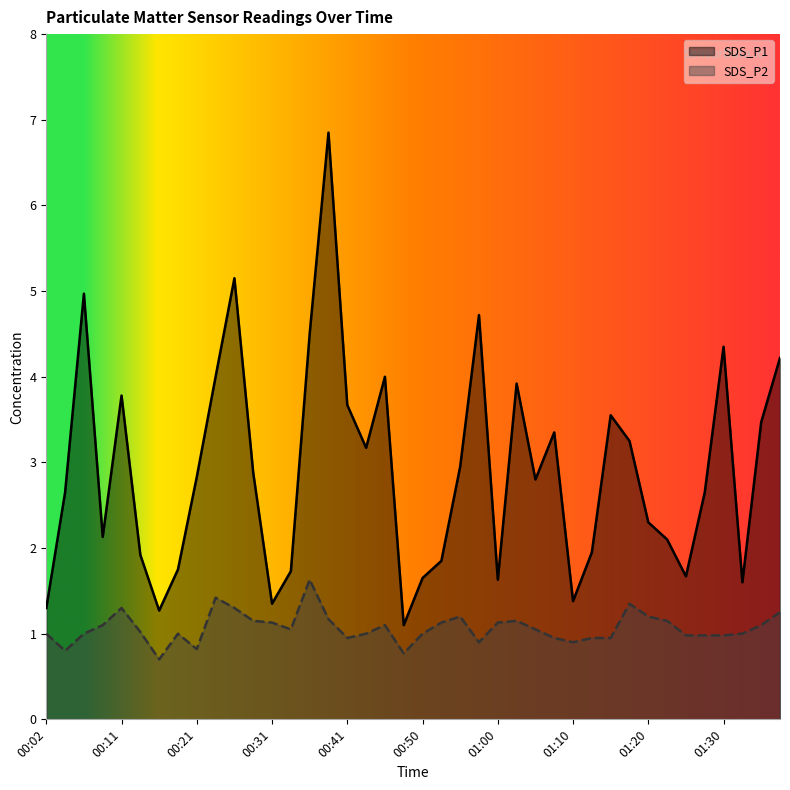

What is the label of the 11th point from the left?

00:26